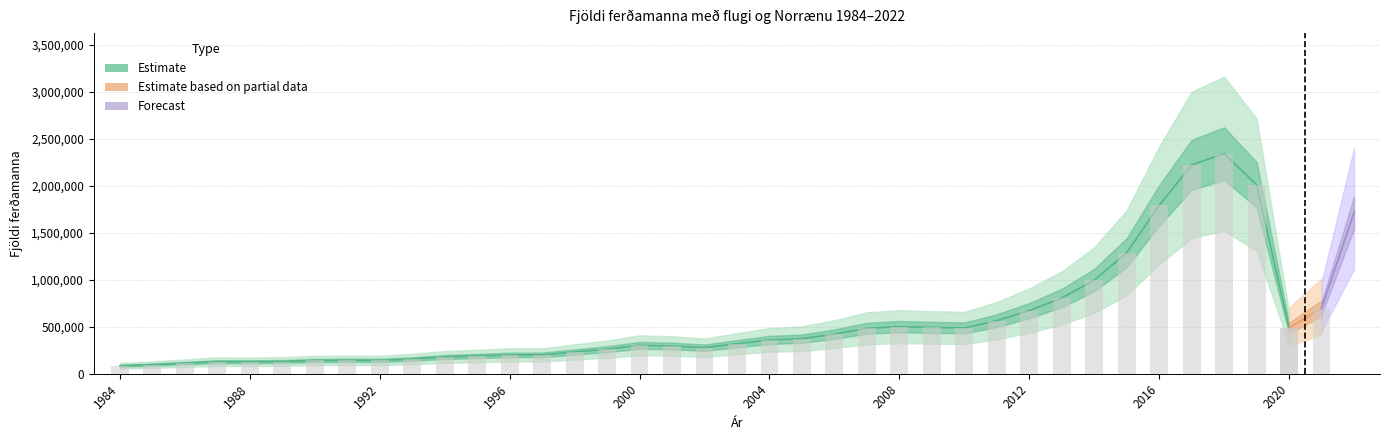

How many bars are there in total?

39